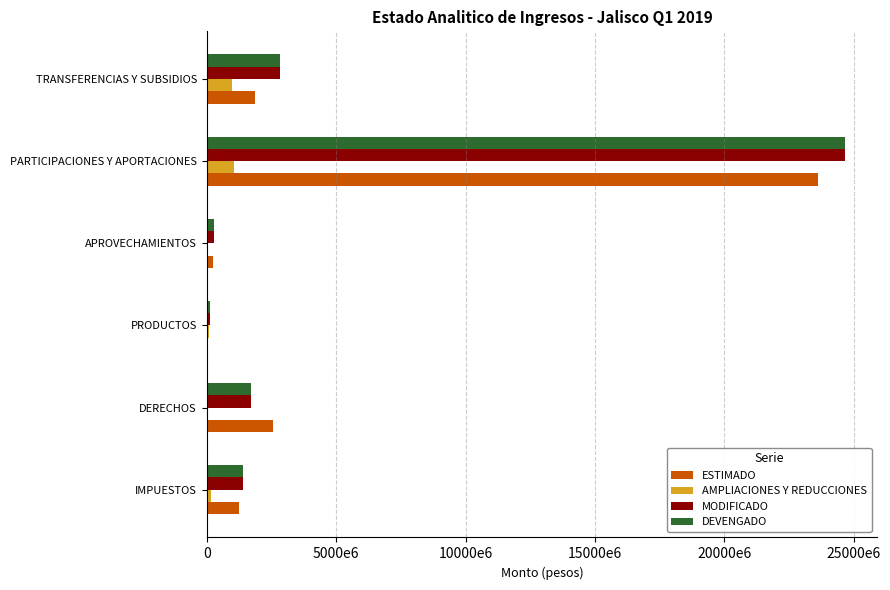

What are all the series names shown in the legend?

ESTIMADO, AMPLIACIONES Y REDUCCIONES, MODIFICADO, DEVENGADO